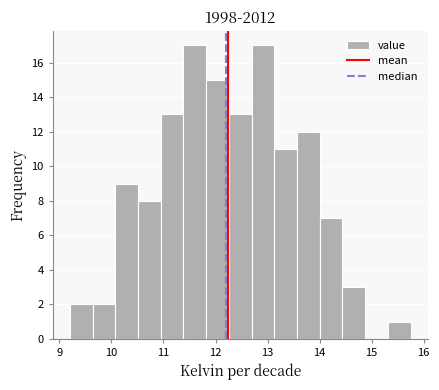

What is the height of the bar covering 12.3 to 12.7 on the x-axis? Neither the bar edges nor the heights are printed on the chart, so give them approximately, as read against the axes.

13